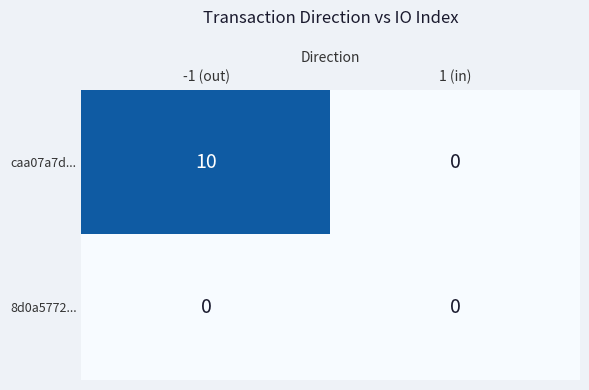

How many positive values does the caa07a7d... series have?

1